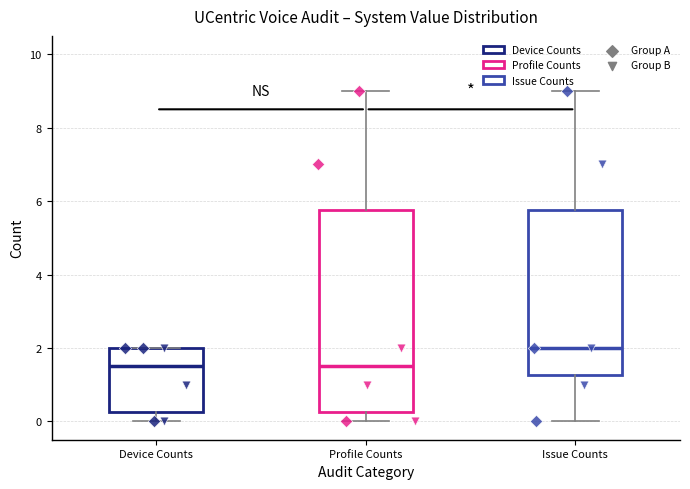

Reading left to right, read every box against the y-axis: the position of its median line, the range the box covers, and the ends of its whiskers. The values are not printed on the chart, so give them approximately, as read against the axis.

Device Counts: median 1.6, box 0.2 to 2.0, whiskers 0.0 to 2.0
Profile Counts: median 1.6, box 0.2 to 5.8, whiskers 0.0 to 9.0
Issue Counts: median 2.0, box 1.2 to 5.8, whiskers 0.0 to 9.0